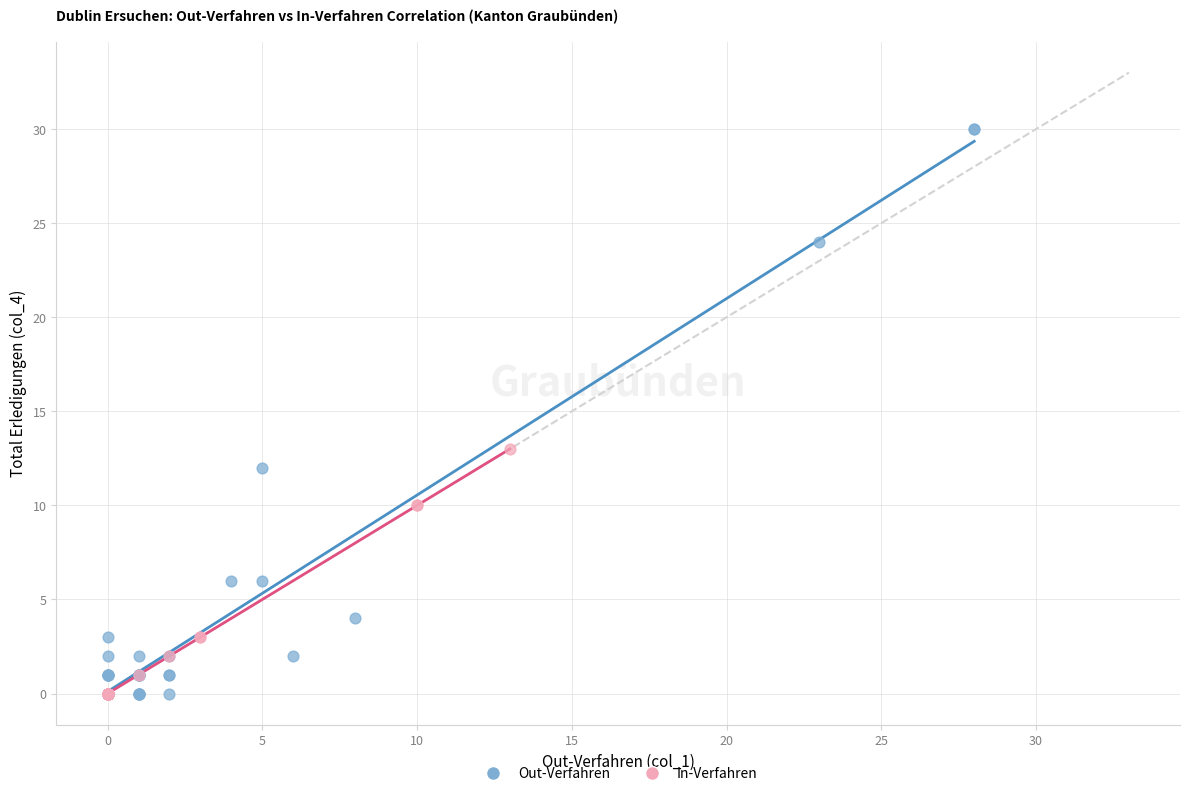

Which series contains the highest Y value?

Out-Verfahren